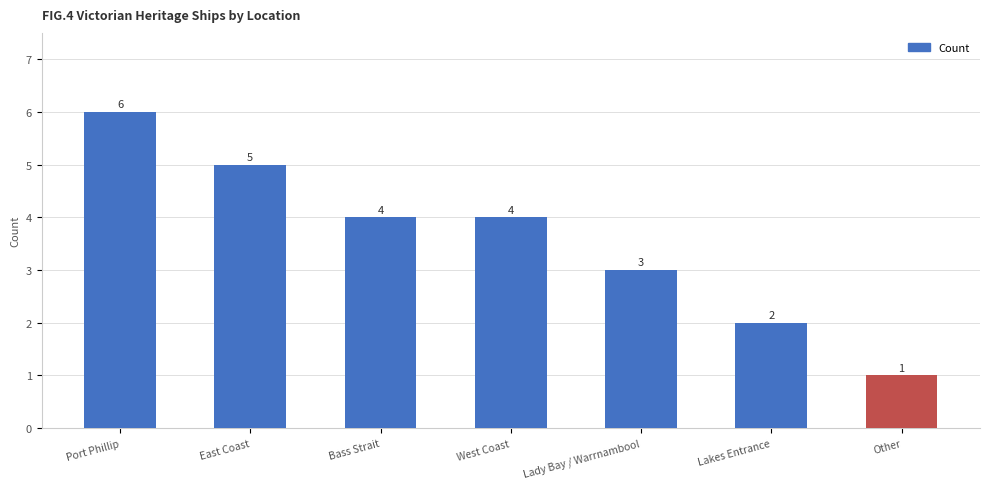

Where is the data nearest to the value 3?

Lady Bay / Warrnambool